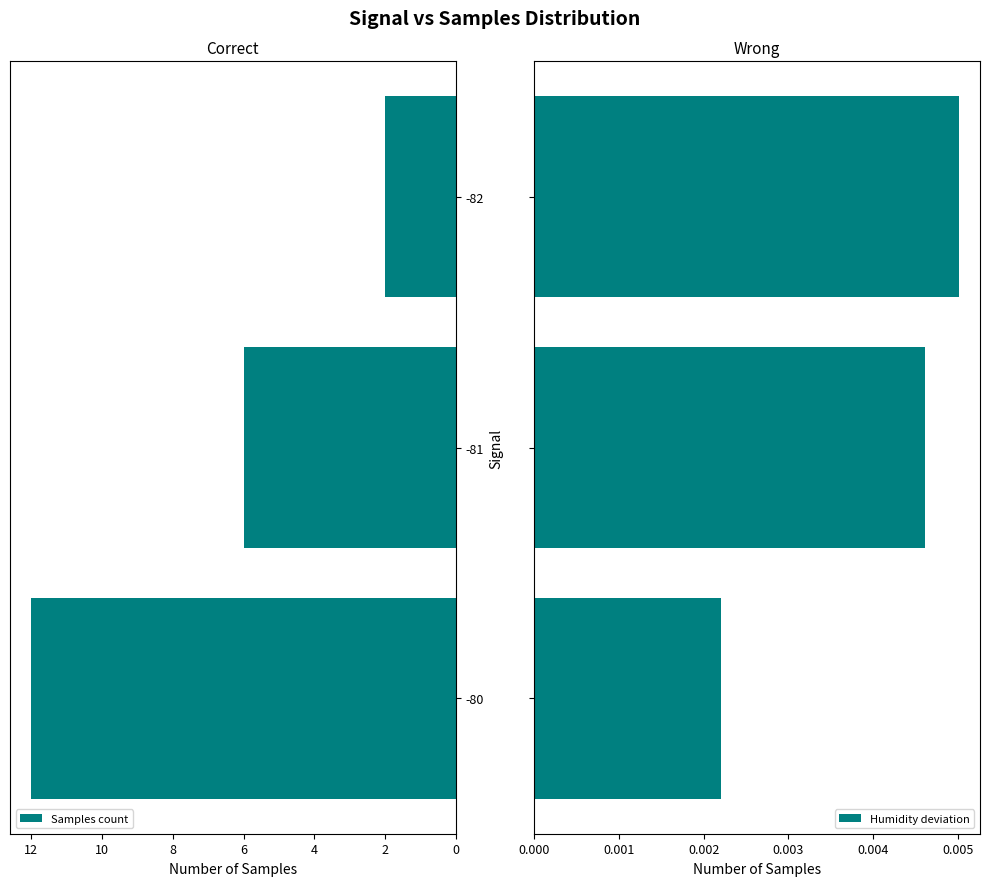

How many bars are there in each group?

2